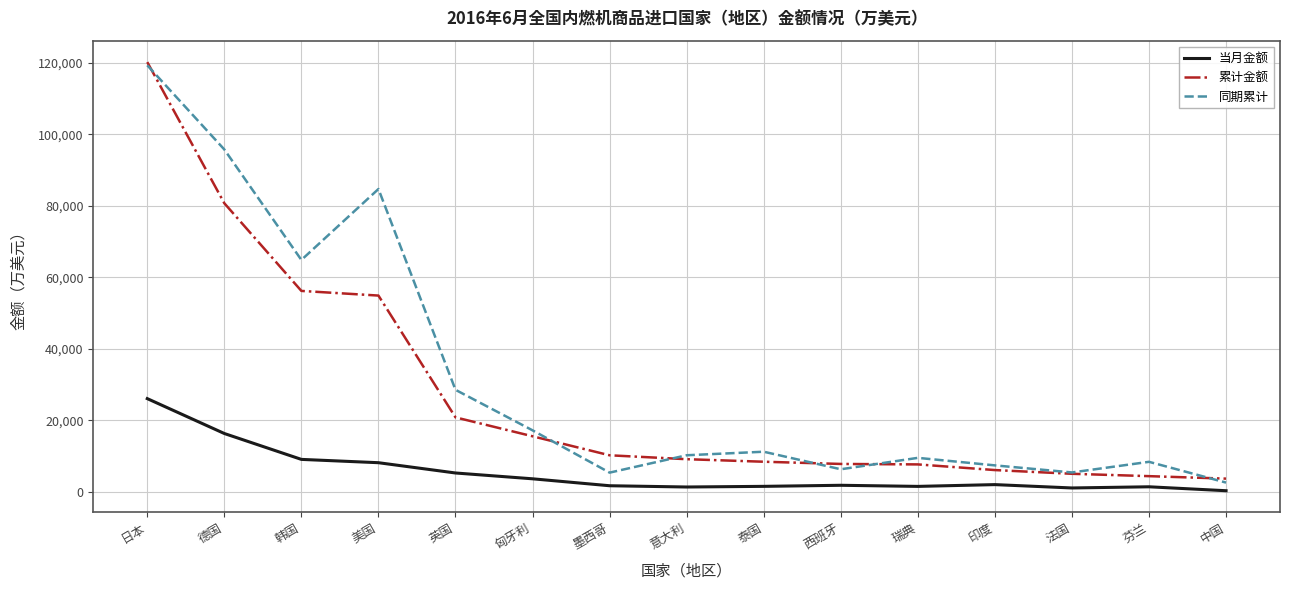

What is the sum of all 同期累计 values?

476998.4